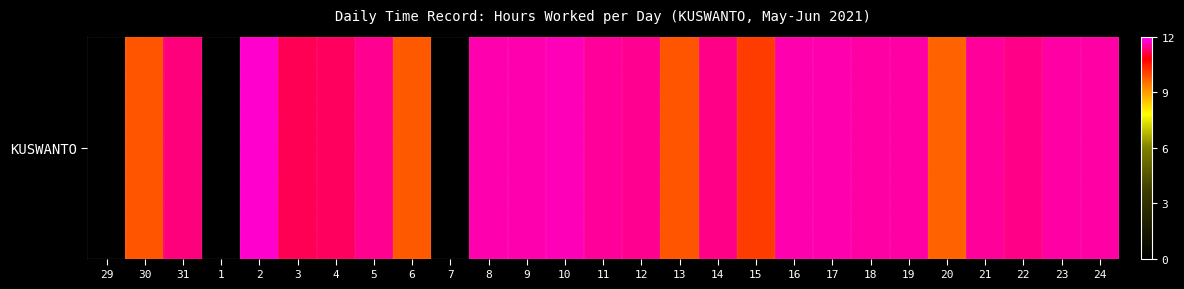

What is the change in value from 4 to 10?

+0.4